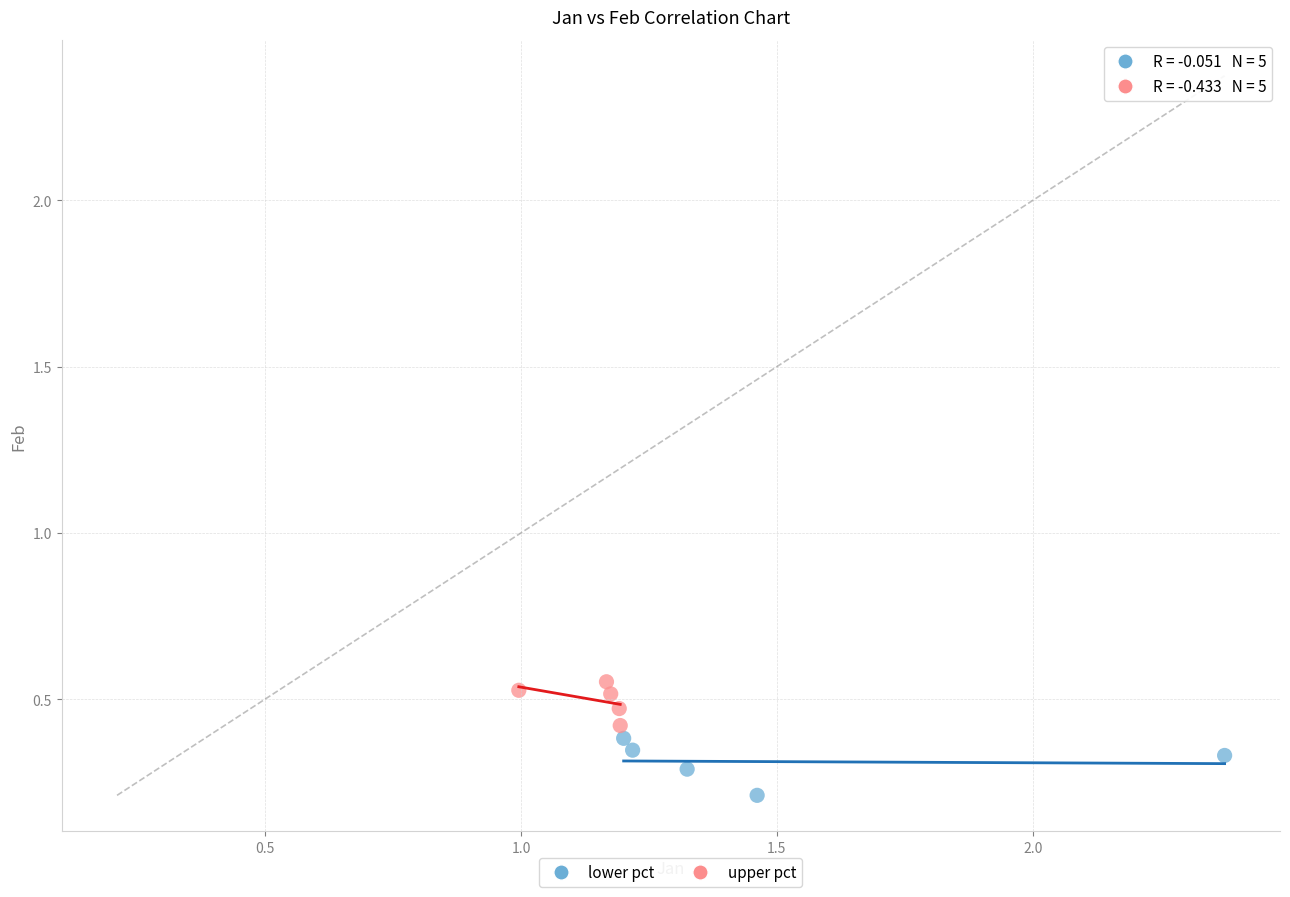

Which series reaches the minimum Y coordinate?

lower pct